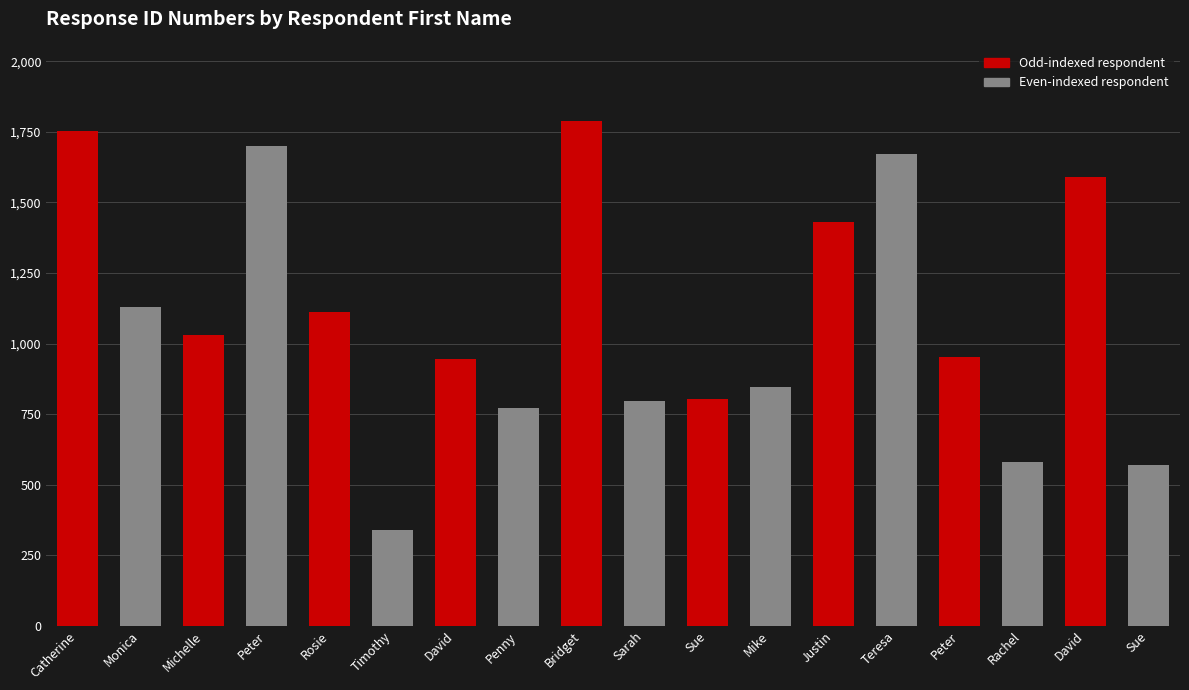

Is it true that the value at Penny is 772?

True